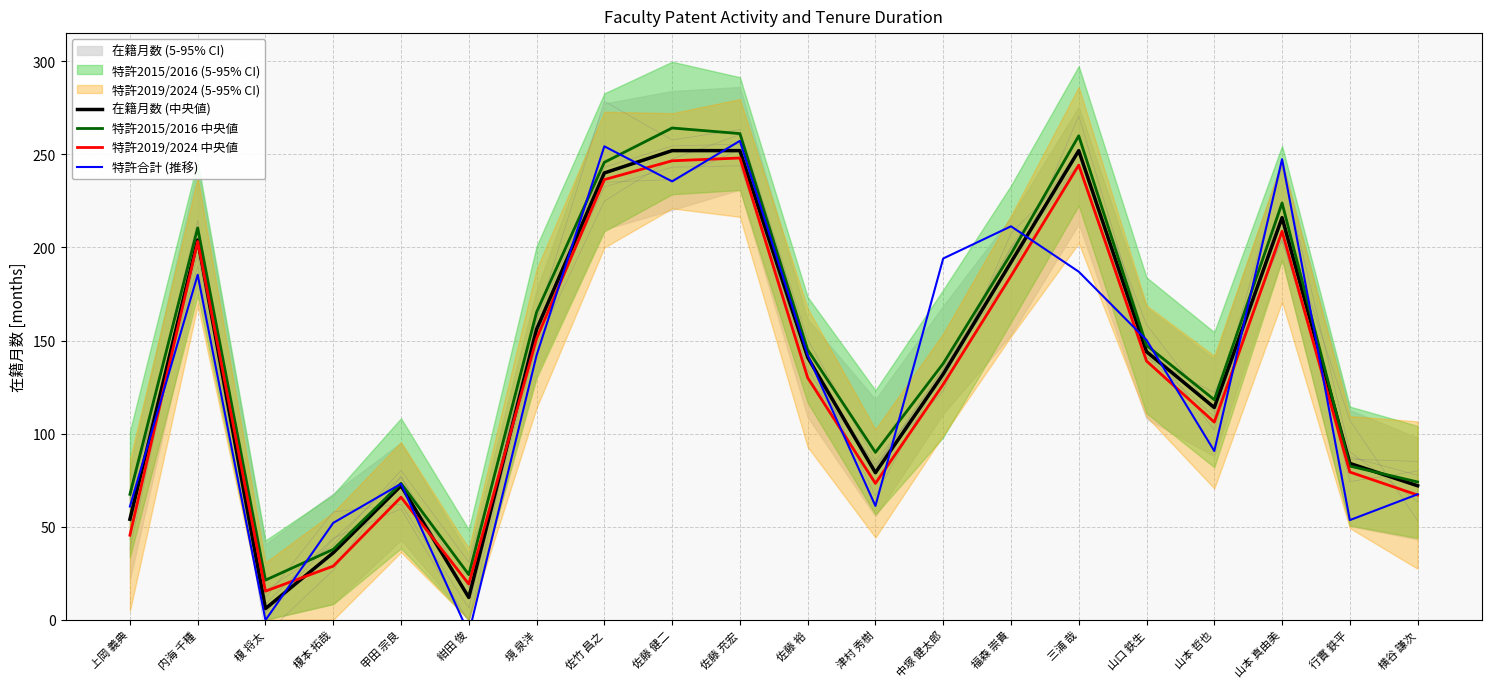

How many values in 特許合計 (推移) are below zero?

2